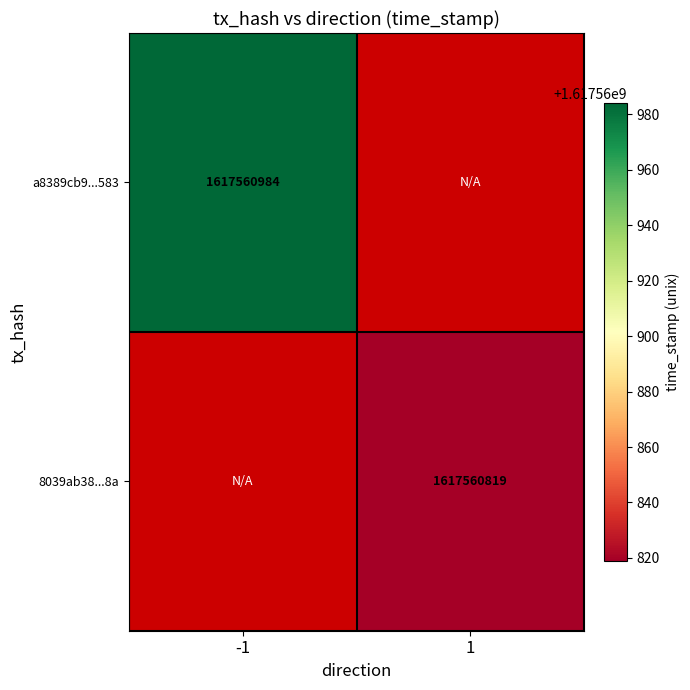

Is it true that a8389cb9a65ec14cbfa3a82661f0079a165f583 equals 454972673 at direction_-1?

False